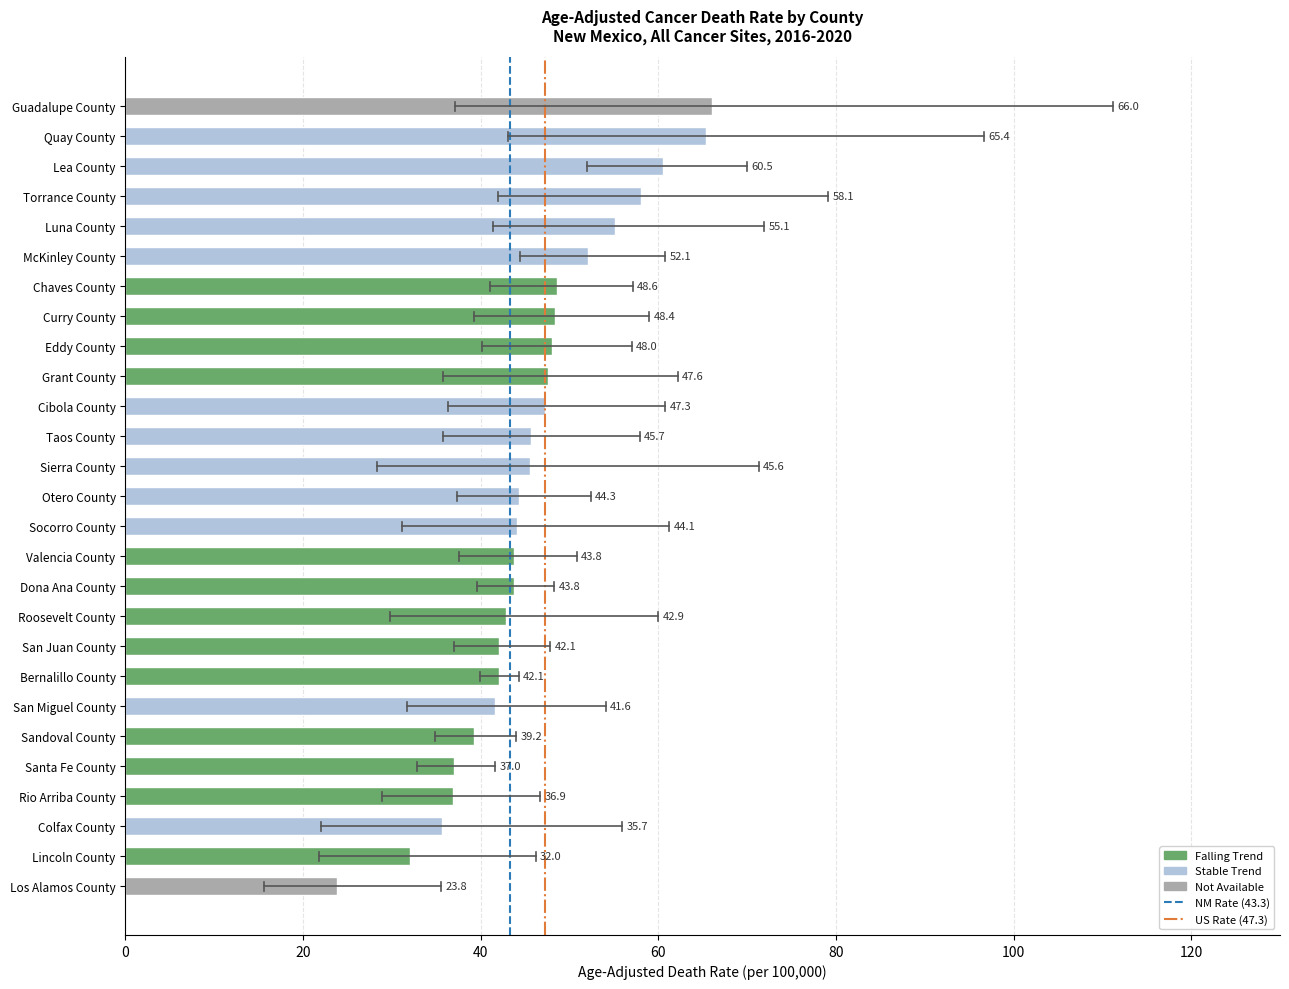

The value at Rio Arriba County is 64.4. True or false?

False